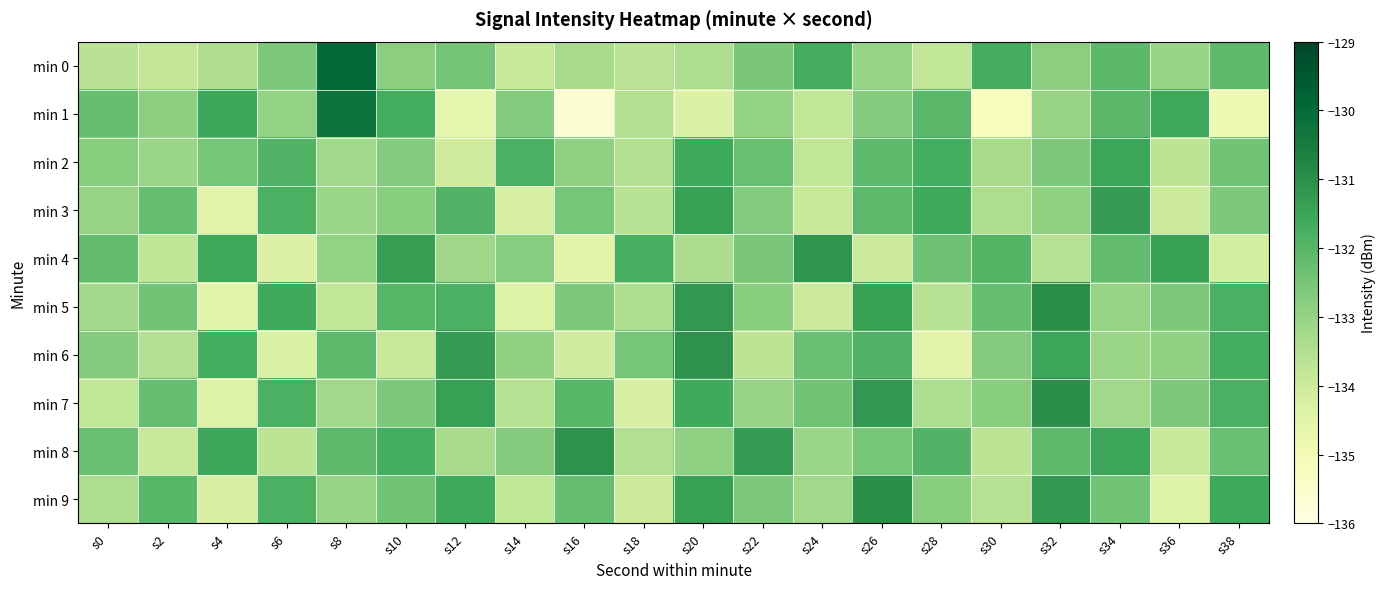

Reading left to right, list all the values displayed in this chart.

min 0: s0=-133.6	s2=-133.8	s4=-133.4	s6=-132.6	s8=-129.9	s10=-132.8	s12=-132.5	s14=-133.9	s16=-133.3	s18=-133.7	s20=-133.4	s22=-132.5	s24=-131.7	s26=-133.0	s28=-133.8	s30=-131.7	s32=-132.8	s34=-132.1	s36=-133.1	s38=-132.1
min 1: s0=-132.2	s2=-132.8	s4=-131.5	s6=-132.9	s8=-130.3	s10=-131.7	s12=-134.6	s14=-132.7	s16=-135.6	s18=-133.5	s20=-134.4	s22=-133.0	s24=-133.8	s26=-132.7	s28=-132.1	s30=-135.2	s32=-133.0	s34=-132.1	s36=-131.6	s38=-134.9
min 2: s0=-132.8	s2=-133.1	s4=-132.5	s6=-131.9	s8=-133.2	s10=-132.7	s12=-134.1	s14=-131.8	s16=-132.9	s18=-133.5	s20=-131.6	s22=-132.3	s24=-133.8	s26=-132.1	s28=-131.7	s30=-133.3	s32=-132.6	s34=-131.5	s36=-133.7	s38=-132.4
min 3: s0=-133.0	s2=-132.2	s4=-134.5	s6=-131.8	s8=-133.1	s10=-132.8	s12=-131.9	s14=-134.2	s16=-132.5	s18=-133.6	s20=-131.4	s22=-132.7	s24=-133.9	s26=-132.1	s28=-131.6	s30=-133.4	s32=-132.9	s34=-131.3	s36=-134.0	s38=-132.6
min 4: s0=-132.2	s2=-133.8	s4=-131.6	s6=-134.3	s8=-132.9	s10=-131.3	s12=-133.2	s14=-132.8	s16=-134.6	s18=-131.8	s20=-133.3	s22=-132.6	s24=-131.2	s26=-133.9	s28=-132.3	s30=-131.9	s32=-133.6	s34=-132.2	s36=-131.4	s38=-134.2
min 5: s0=-133.2	s2=-132.4	s4=-134.6	s6=-131.6	s8=-133.8	s10=-132.0	s12=-131.8	s14=-134.4	s16=-132.6	s18=-133.4	s20=-131.2	s22=-132.8	s24=-134.0	s26=-131.4	s28=-133.6	s30=-132.2	s32=-131.0	s34=-133.0	s36=-132.6	s38=-131.8
min 6: s0=-132.7	s2=-133.5	s4=-131.7	s6=-134.3	s8=-132.1	s10=-133.9	s12=-131.3	s14=-132.9	s16=-134.1	s18=-132.5	s20=-131.1	s22=-133.7	s24=-132.3	s26=-131.9	s28=-134.5	s30=-132.7	s32=-131.5	s34=-133.1	s36=-132.9	s38=-131.7
min 7: s0=-133.8	s2=-132.2	s4=-134.4	s6=-131.8	s8=-133.2	s10=-132.6	s12=-131.4	s14=-133.6	s16=-132.0	s18=-134.2	s20=-131.6	s22=-133.0	s24=-132.4	s26=-131.2	s28=-133.4	s30=-132.8	s32=-131.0	s34=-133.2	s36=-132.6	s38=-131.8
min 8: s0=-132.3	s2=-133.9	s4=-131.5	s6=-133.7	s8=-132.1	s10=-131.7	s12=-133.3	s14=-132.7	s16=-131.1	s18=-133.5	s20=-132.9	s22=-131.3	s24=-133.1	s26=-132.5	s28=-131.9	s30=-133.7	s32=-132.1	s34=-131.5	s36=-133.9	s38=-132.3
min 9: s0=-133.4	s2=-132.0	s4=-134.2	s6=-131.8	s8=-133.0	s10=-132.4	s12=-131.6	s14=-133.8	s16=-132.2	s18=-134.0	s20=-131.4	s22=-132.6	s24=-133.2	s26=-131.0	s28=-132.8	s30=-133.6	s32=-131.2	s34=-132.4	s36=-134.4	s38=-131.6